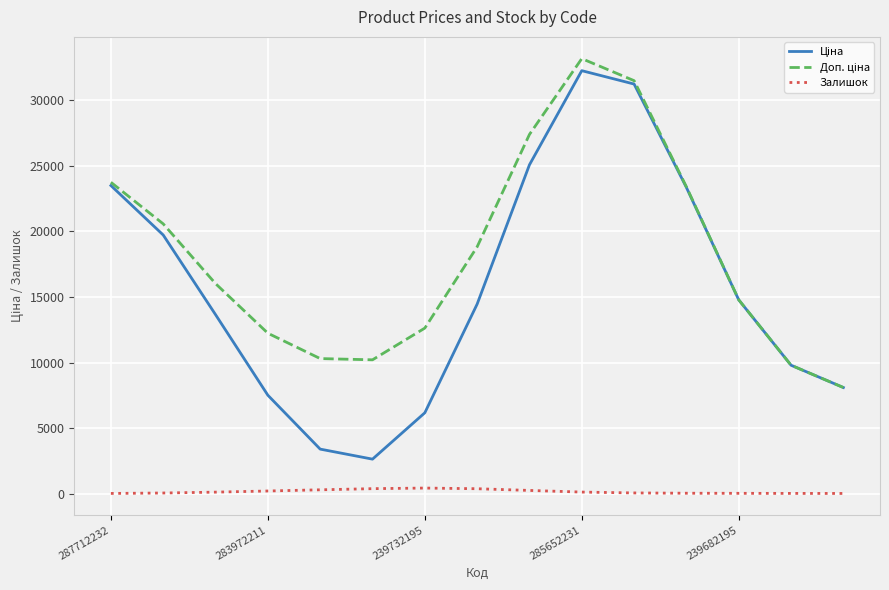

Is this an area chart (filled region under the line)?

No